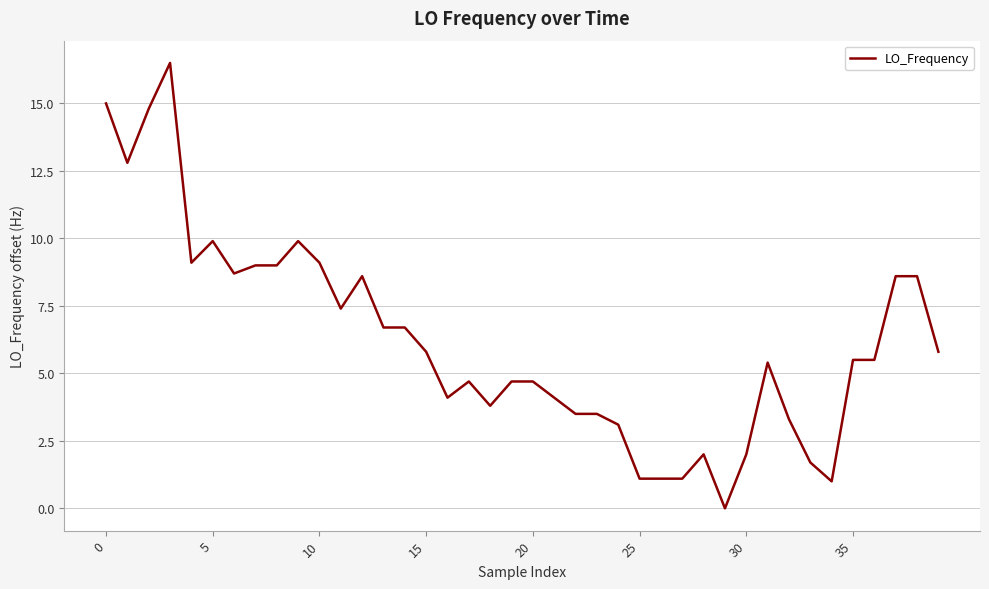

What is the maximum value shown in the chart?

16.5